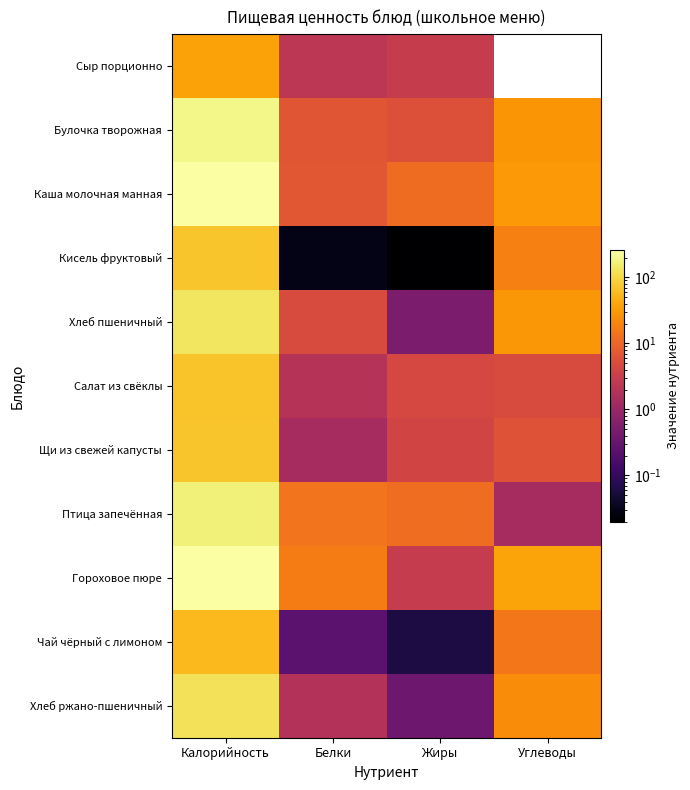

At which category is the sum across all series the highest?

Калорийность